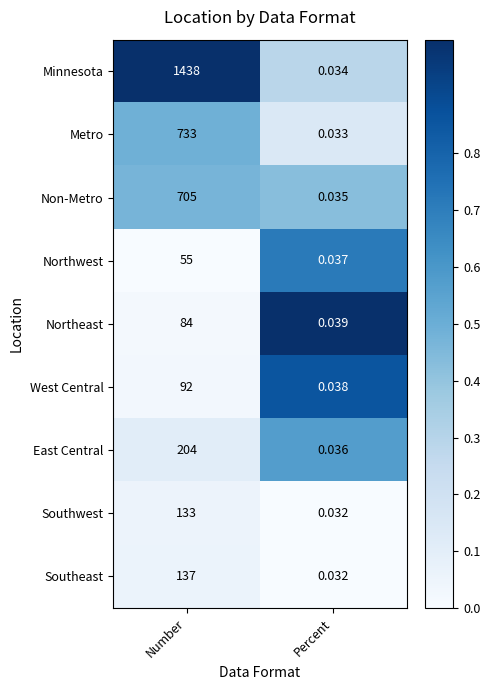

Where is Metro nearest to the value 366?

Percent